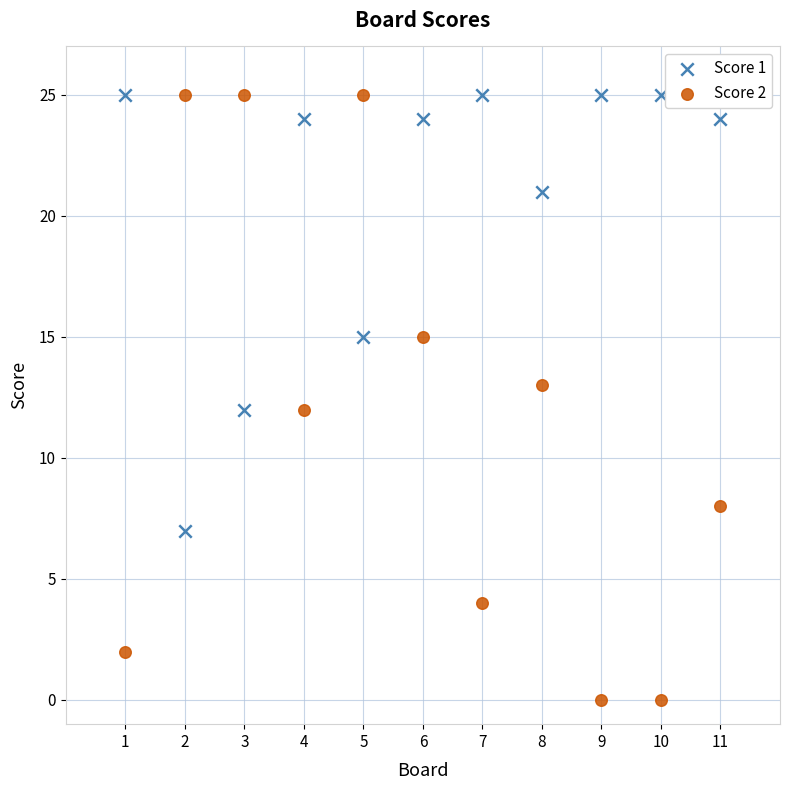

What are all the series names shown in the legend?

Score 1, Score 2